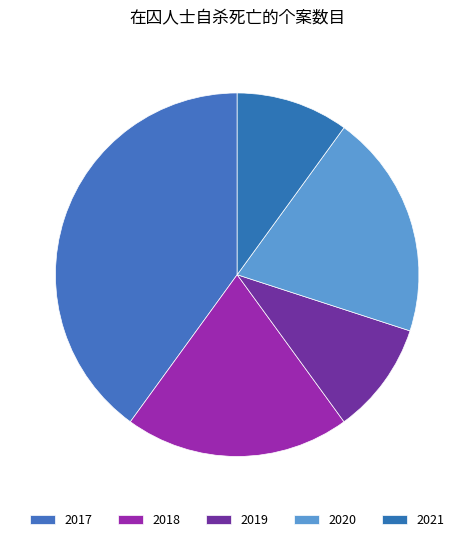

Is it true that 2021 is 10% of the pie?

True